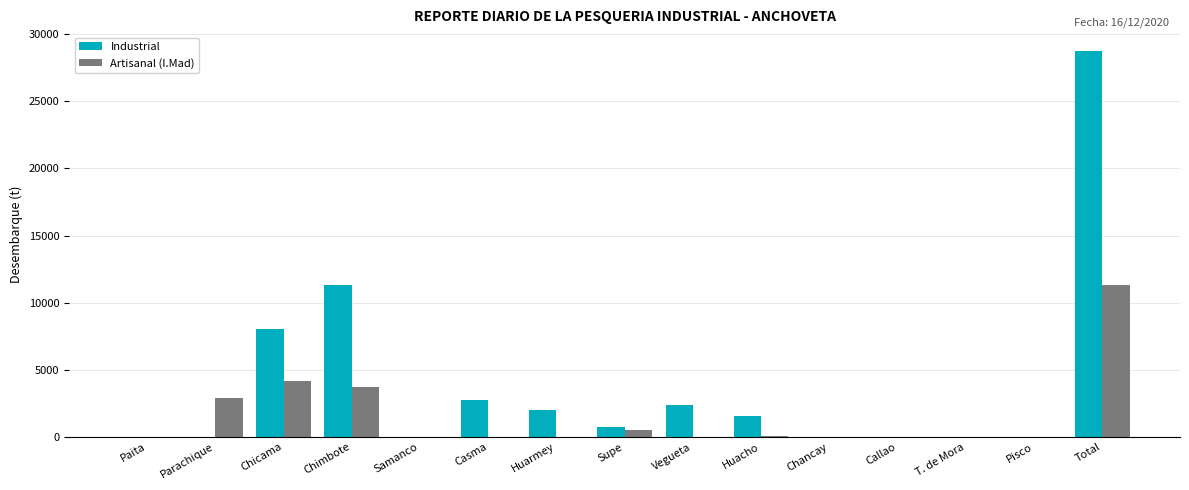

At which category is the sum across all series the highest?

Total